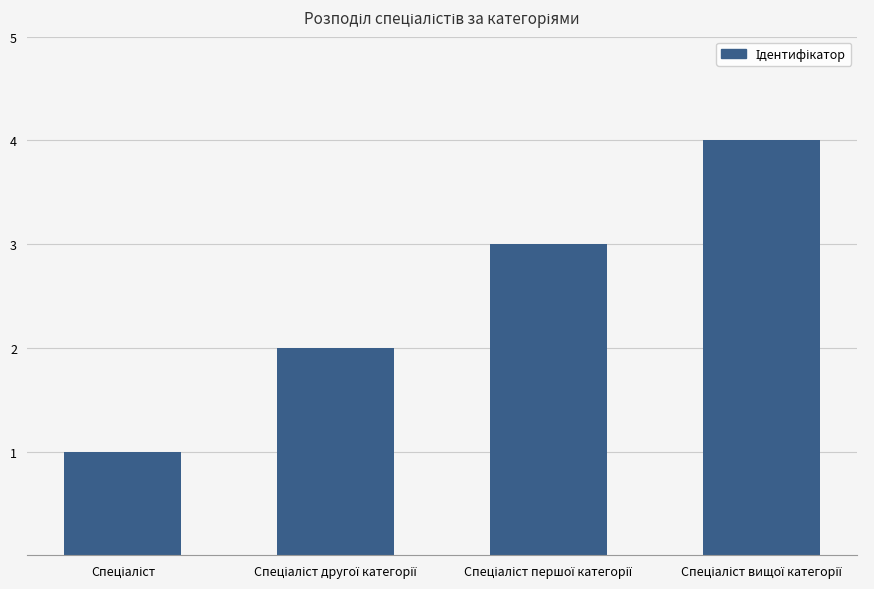

What is the difference between the maximum and minimum values?

3